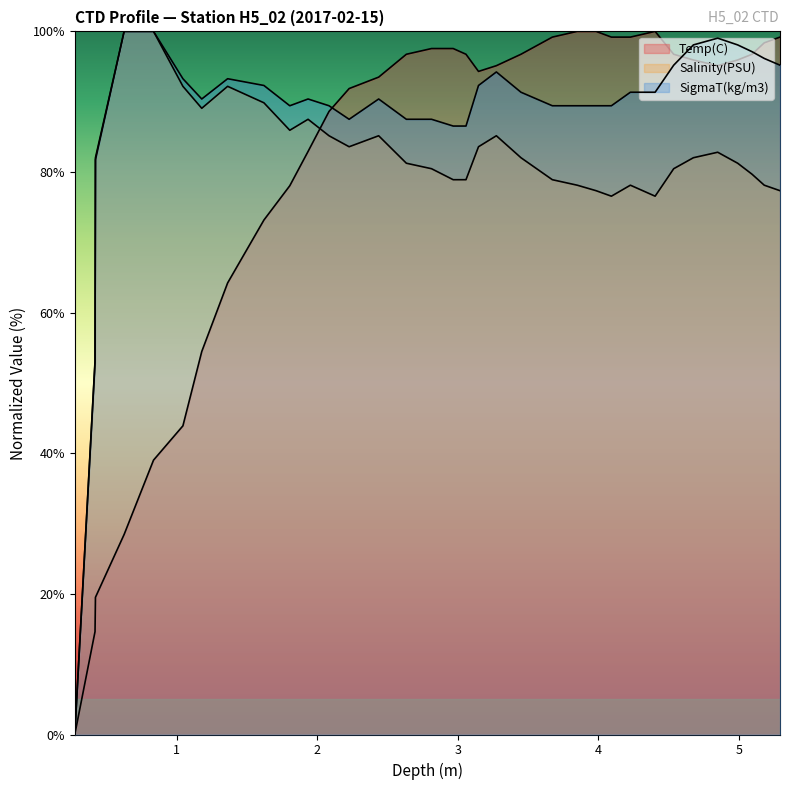

Does the chart display data point markers on the line(s)?

No